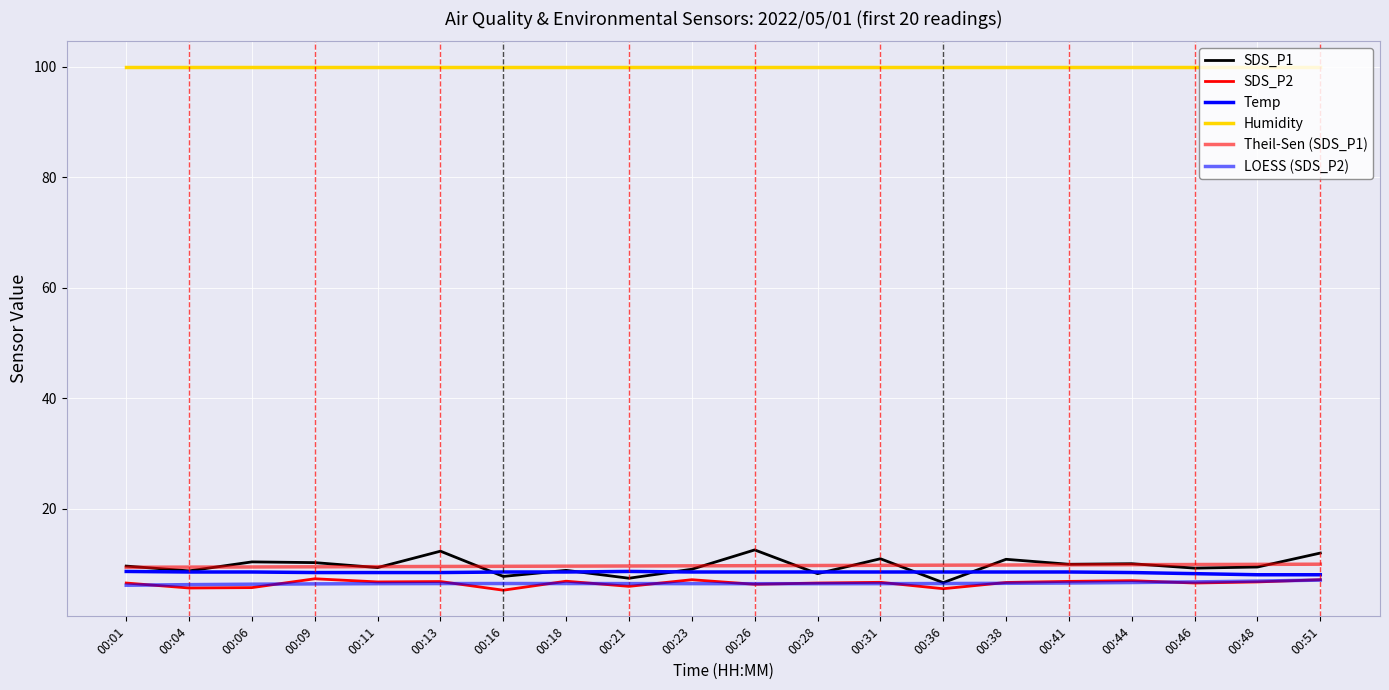

How many lines are shown in the chart?

6